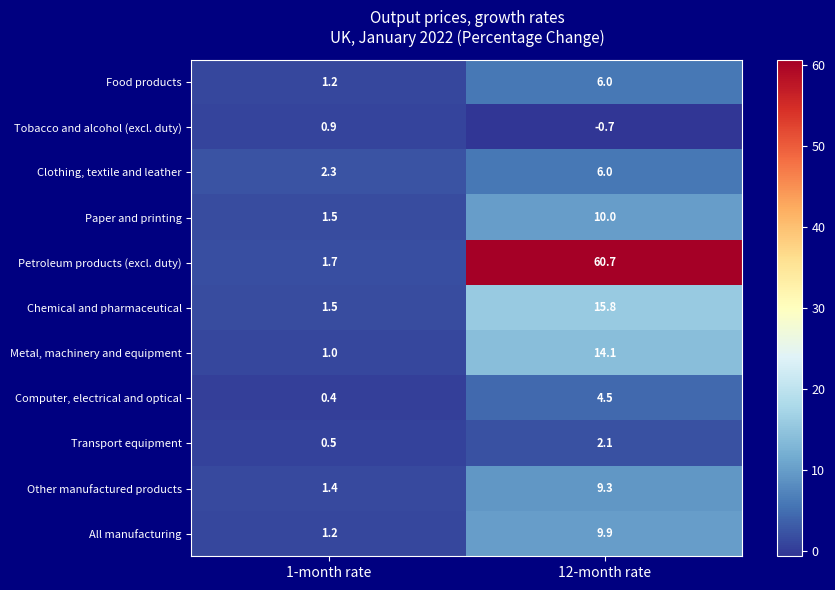

Reading left to right, extract all data points from this chart.

Food products: 1-month rate=1.2	12-month rate=6.0
Tobacco and alcohol (excl. duty): 1-month rate=0.9	12-month rate=-0.7
Clothing, textile and leather: 1-month rate=2.3	12-month rate=6.0
Paper and printing: 1-month rate=1.5	12-month rate=10.0
Petroleum products (excl. duty): 1-month rate=1.7	12-month rate=60.7
Chemical and pharmaceutical: 1-month rate=1.5	12-month rate=15.8
Metal, machinery and equipment: 1-month rate=1.0	12-month rate=14.1
Computer, electrical and optical: 1-month rate=0.4	12-month rate=4.5
Transport equipment: 1-month rate=0.5	12-month rate=2.1
Other manufactured products: 1-month rate=1.4	12-month rate=9.3
All manufacturing: 1-month rate=1.2	12-month rate=9.9